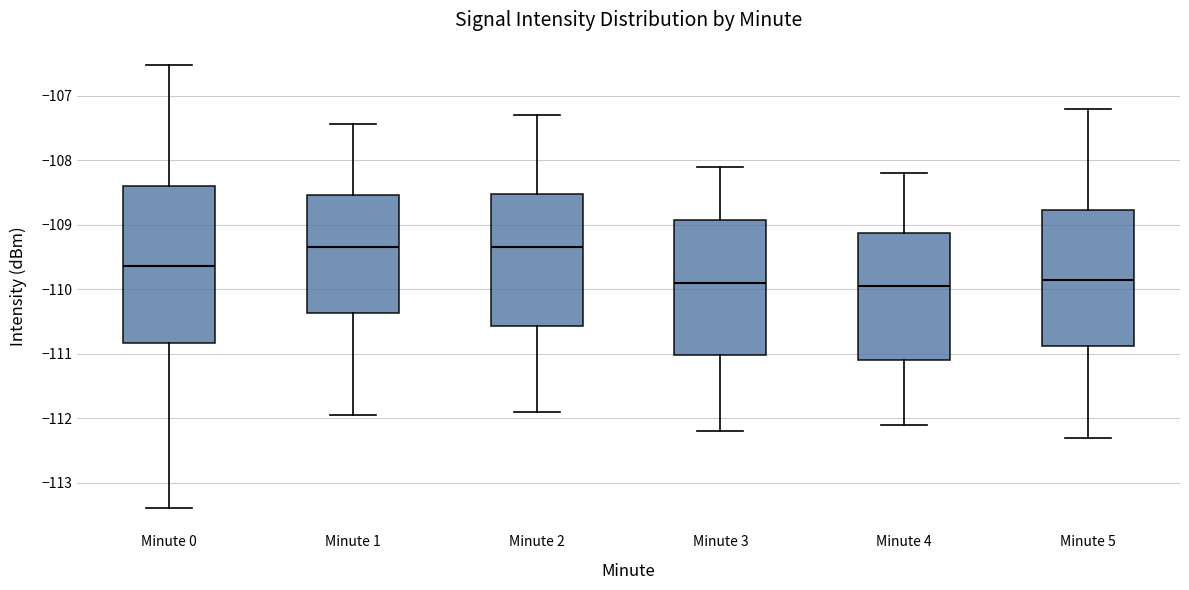

Where is the lower edge of the box for Minute 4 on the y-axis? The values are not printed on the chart, so give them approximately, as read against the axis.

-111.1